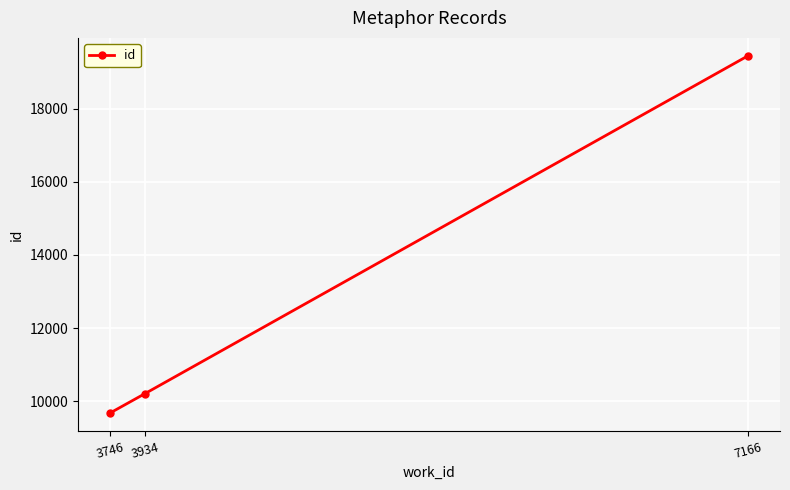

What is the sum of the values at 3746 and 3934?

19885